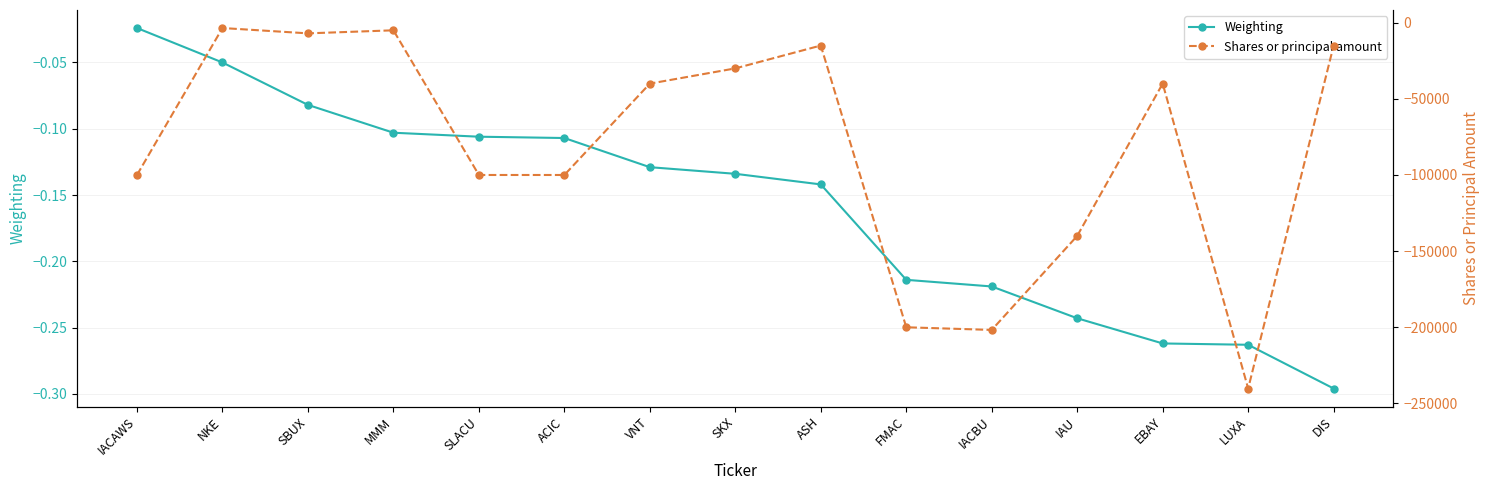

Reading right to left, extract all data points from this chart.

Weighting: -0.3	-0.3	-0.3	-0.2	-0.2	-0.2	-0.1	-0.1	-0.1	-0.1	-0.1	-0.1	-0.1	-0.1	-0.0
Shares or principal amount: -15000.0	-240209.0	-40000.0	-140000.0	-201742.0	-200000.0	-15000.0	-30000.0	-40000.0	-100000.0	-100000.0	-5000.0	-7000.0	-3500.0	-100000.0